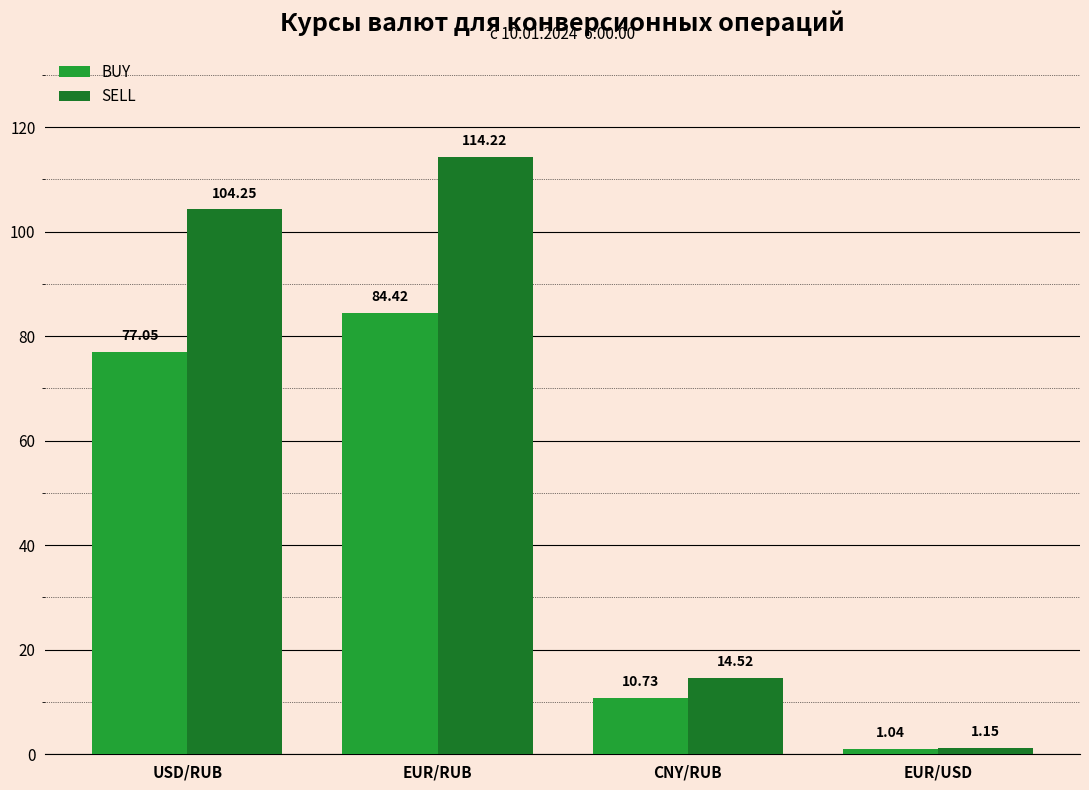

At USD/RUB, list the series in order from smallest to largest.

BUY, SELL